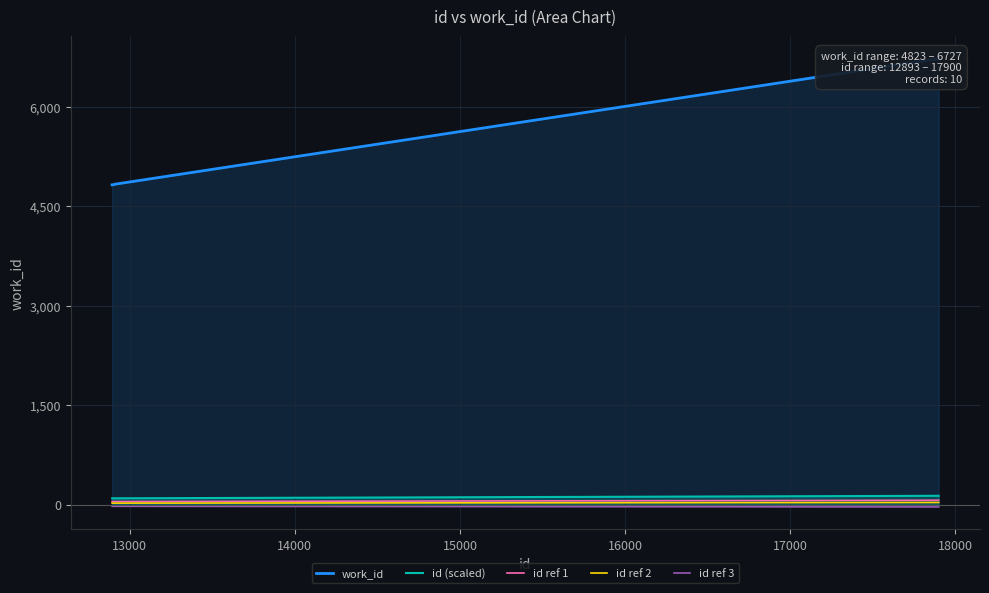

How many distinct data groups are displayed?

5